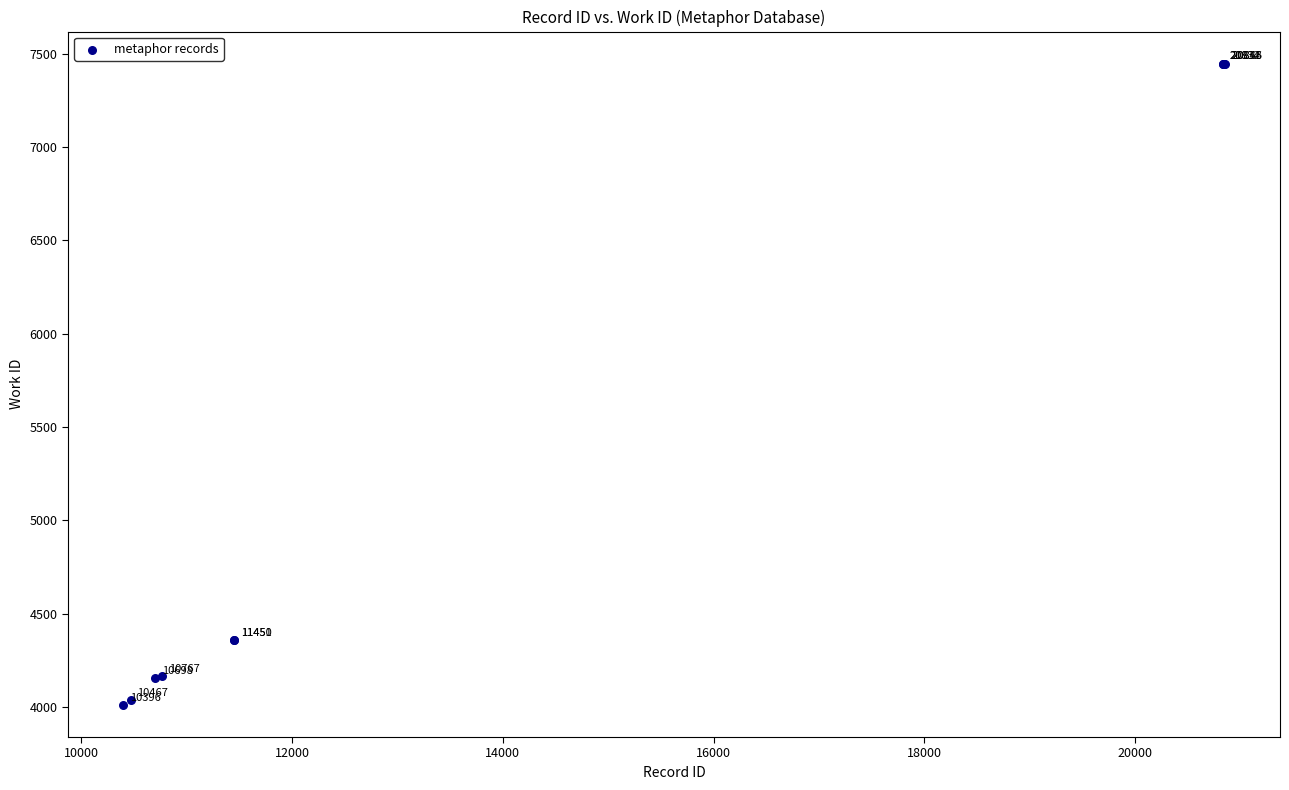

What Y value in the scatter plot is closest to 5729?

4358